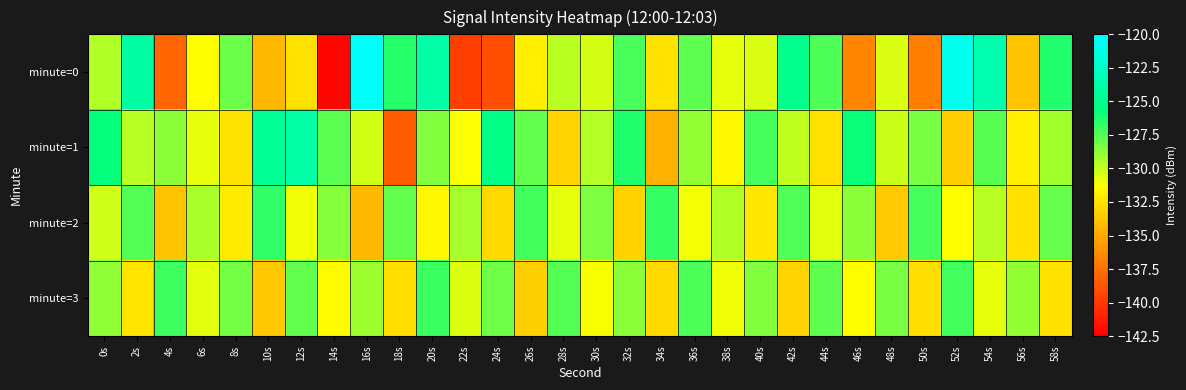

Rank the series by their maximum value, from lowest to highest.

minute=3, minute=2, minute=1, minute=0